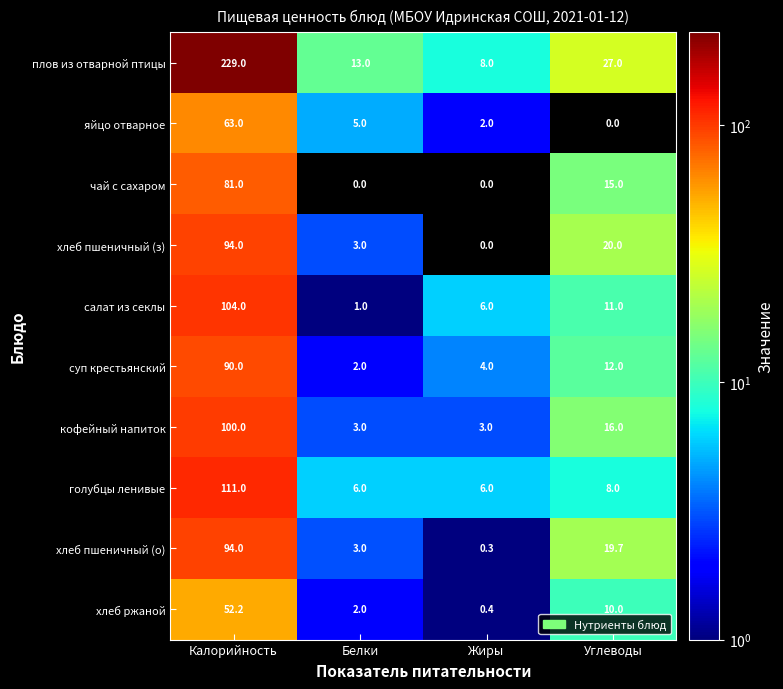

Where is хлеб ржаной nearest to the value 26?

Углеводы